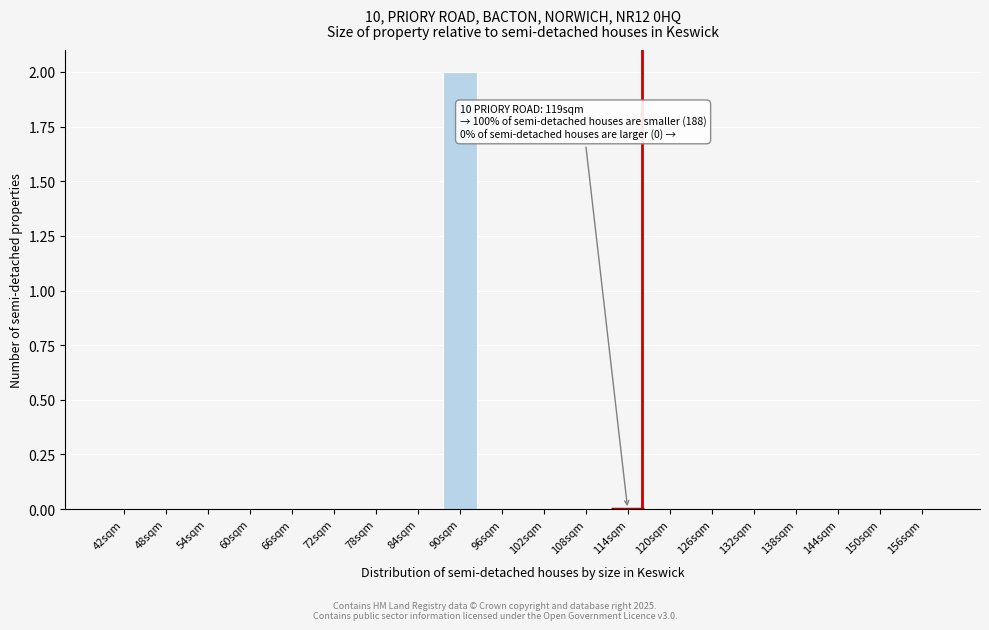

Reading right to left, extract all data points from this chart.

156sqm=0	150sqm=0	144sqm=0	138sqm=0	132sqm=0	126sqm=0	120sqm=0	114sqm=0	108sqm=0	102sqm=0	96sqm=0	90sqm=2	84sqm=0	78sqm=0	72sqm=0	66sqm=0	60sqm=0	54sqm=0	48sqm=0	42sqm=0